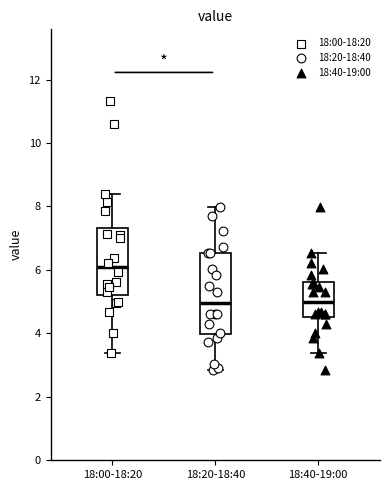

Reading left to right, read every box against the y-axis: the position of its median line, the range the box covers, and the ends of its whiskers. The values are not printed on the chart, so give them approximately, as read against the axis.

18:00-18:20: median 6.0, box 5.2 to 7.4, whiskers 3.4 to 8.4
18:20-18:40: median 5.0, box 4.0 to 6.6, whiskers 2.8 to 8.0
18:40-19:00: median 5.0, box 4.6 to 5.6, whiskers 3.4 to 6.6